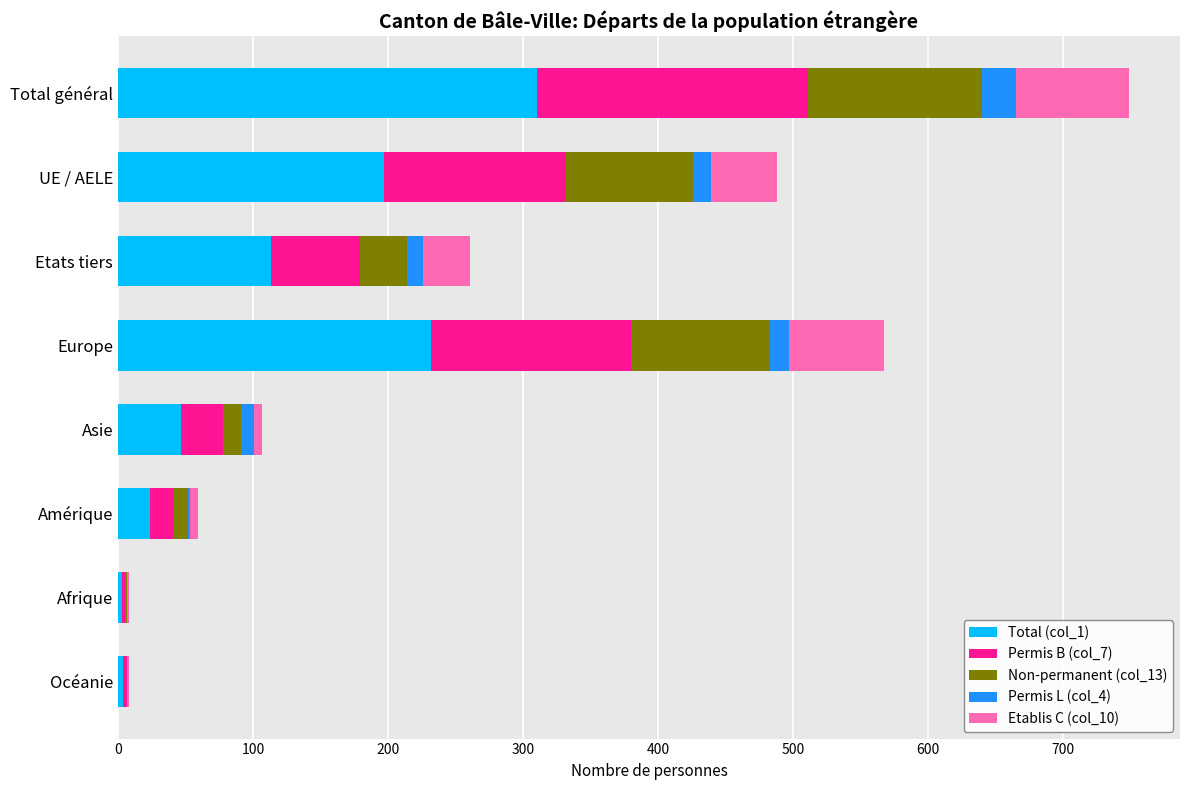

True or false: Total (col_1) has a value of 310 at Total général.

True